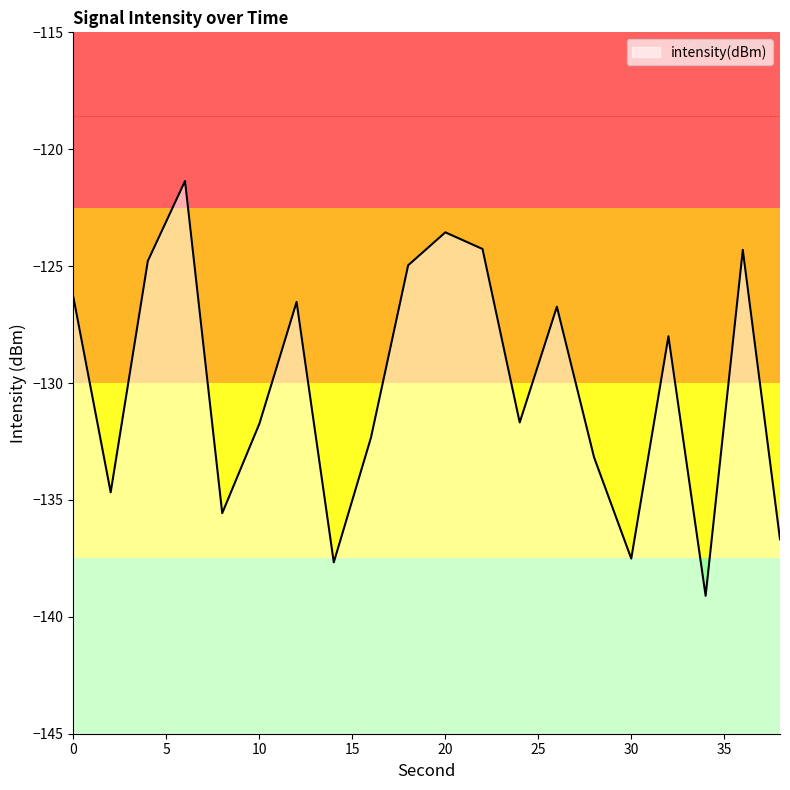

Reading left to right, extract all data points from this chart.

-126.4	-134.7	-124.8	-121.4	-135.6	-131.7	-126.5	-137.7	-132.3	-125.0	-123.6	-124.3	-131.7	-126.7	-133.2	-137.5	-128.0	-139.1	-124.3	-136.7